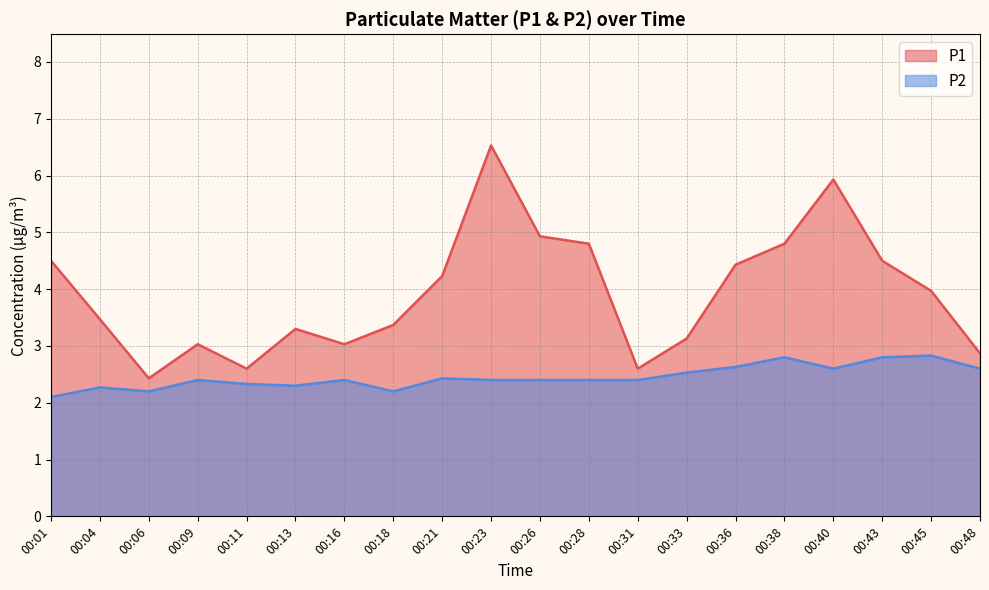

How many interior local peaks does the P2 series have?

6